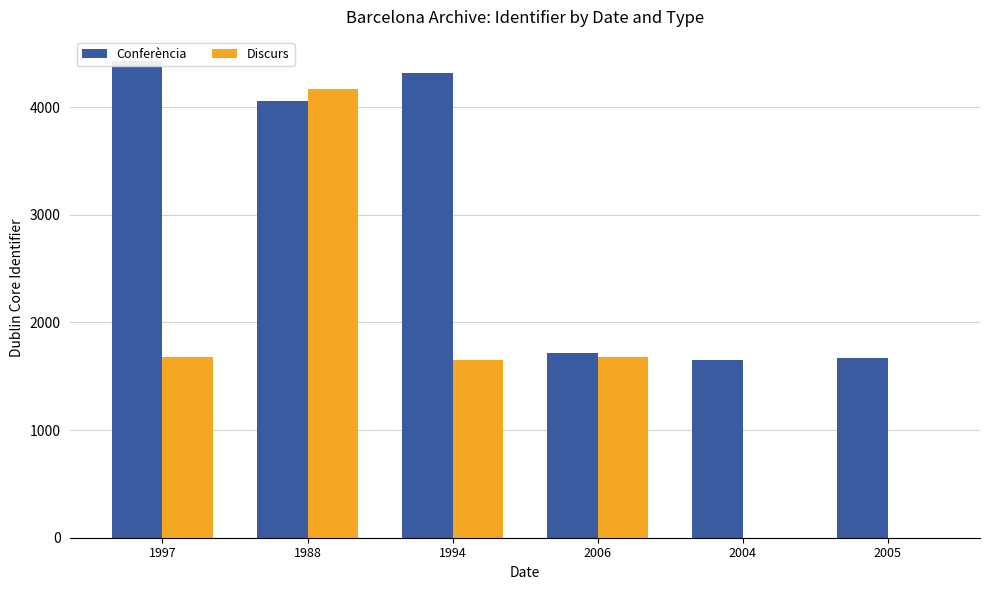

The value of Conferència at 1997 is 4432. True or false?

True